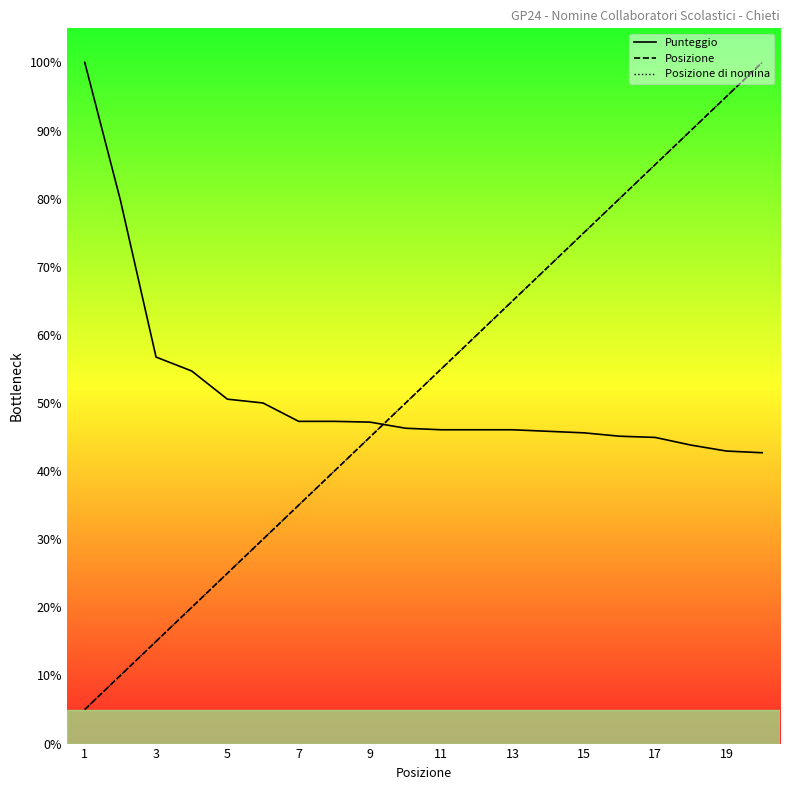

What is the approximate value of Posizione di nomina at 19?

100.0